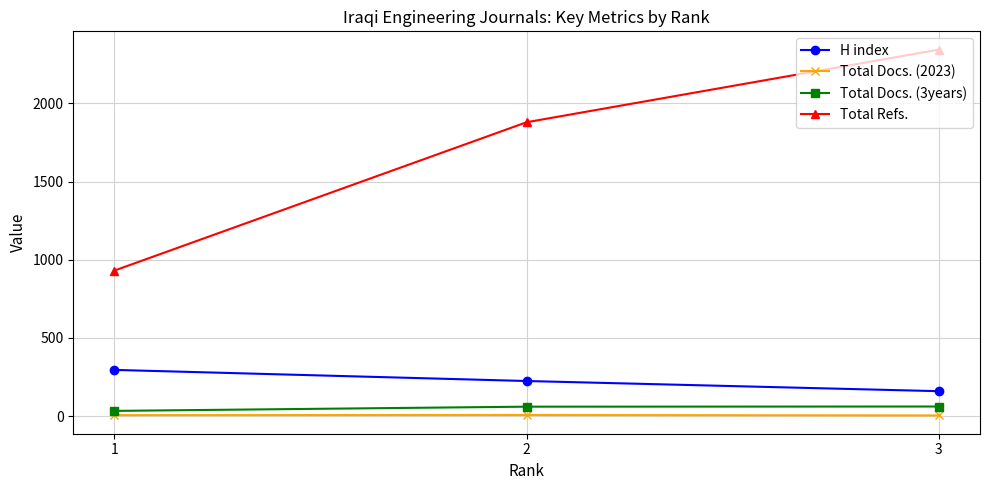

Read the Total Refs. value at 1.

931